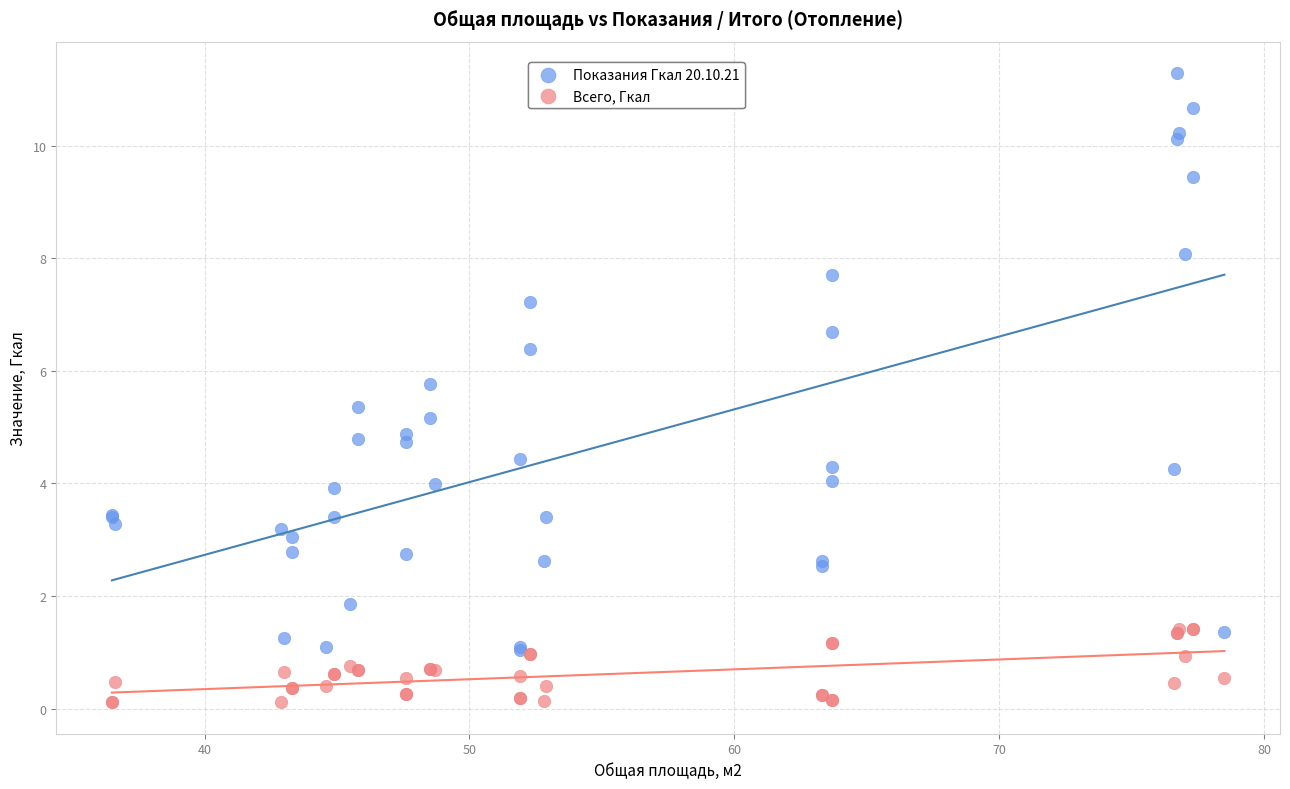

Which series has the largest Y range (max minus min)?

Показания Гкал 20.10.21